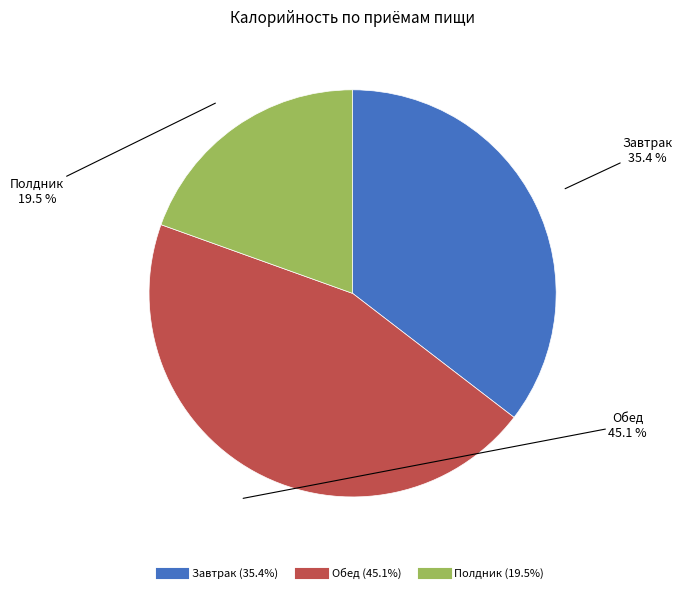

What is the ratio of the value at Завтрак to the value at Обед?

0.8